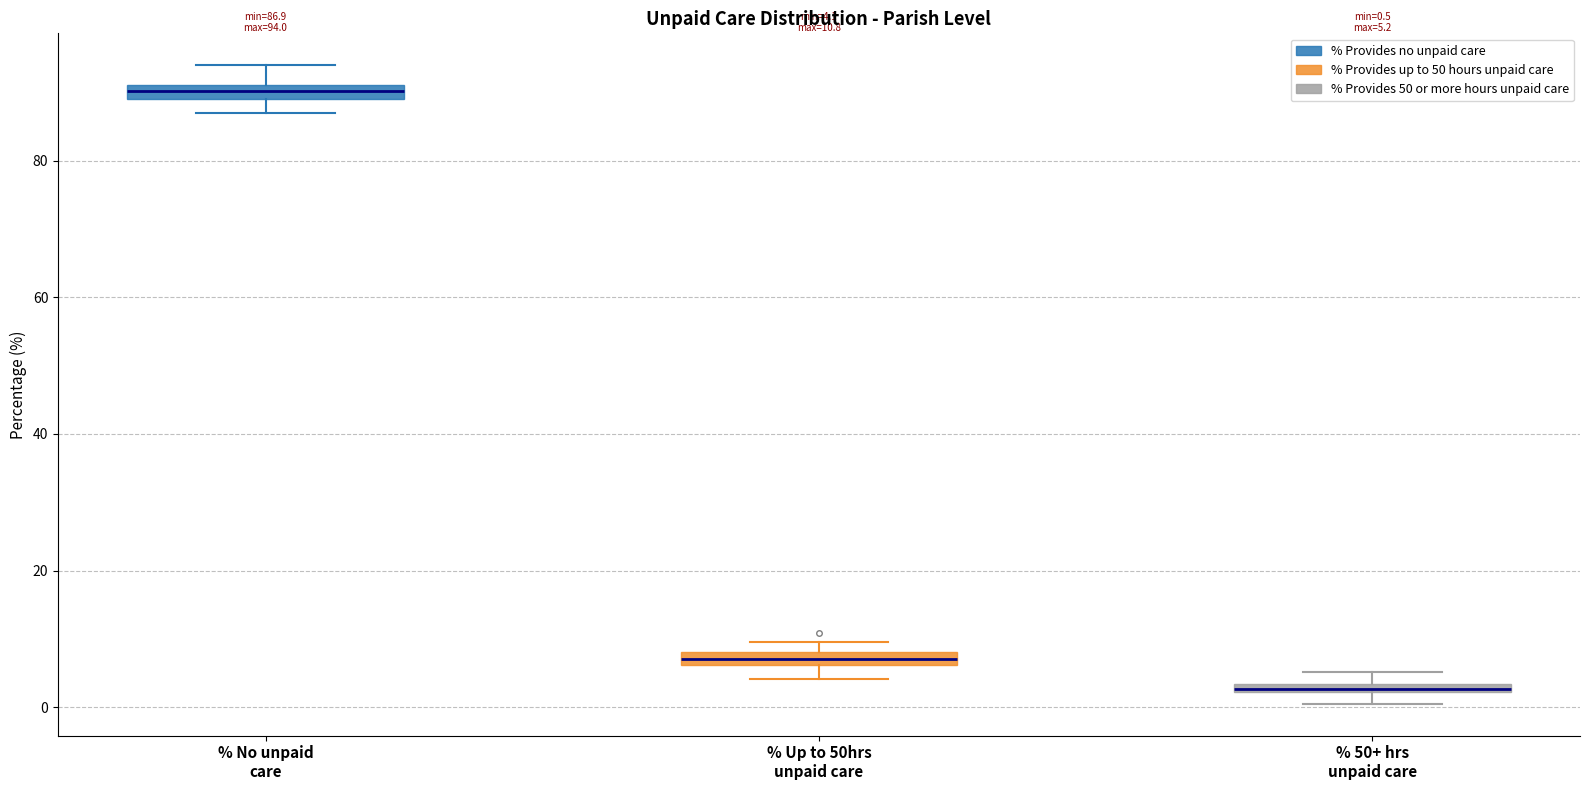

Which box has the highest median line?

% No unpaid care